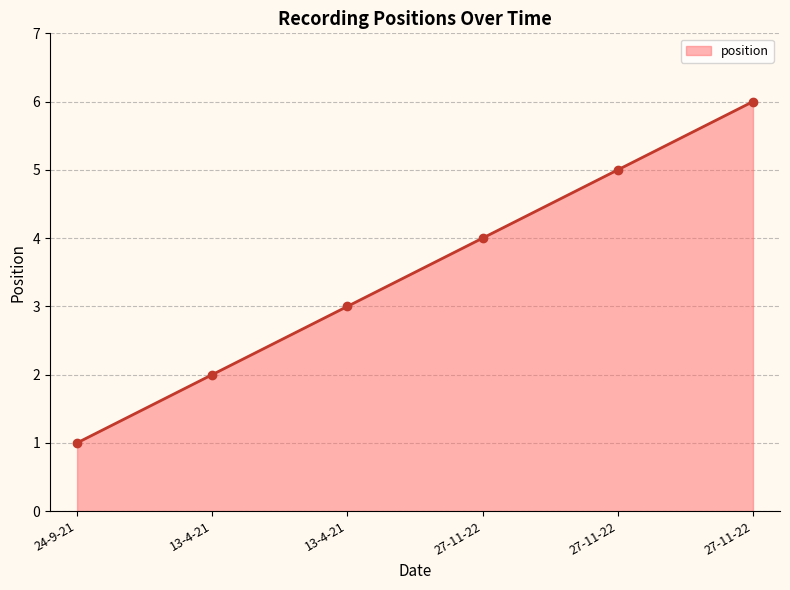

Approximately how many times larger is the value at 13-4-21 compared to 13-4-21?

0.7